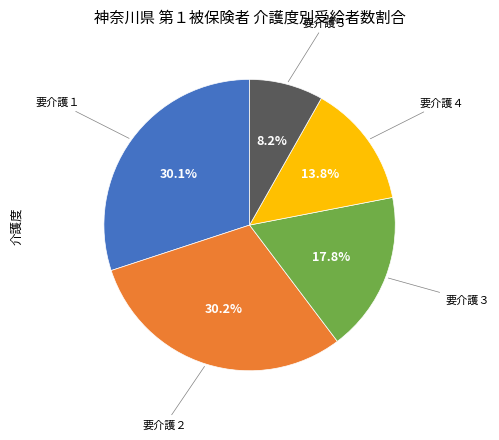

Is there any slice that represents more than half of the pie?

No